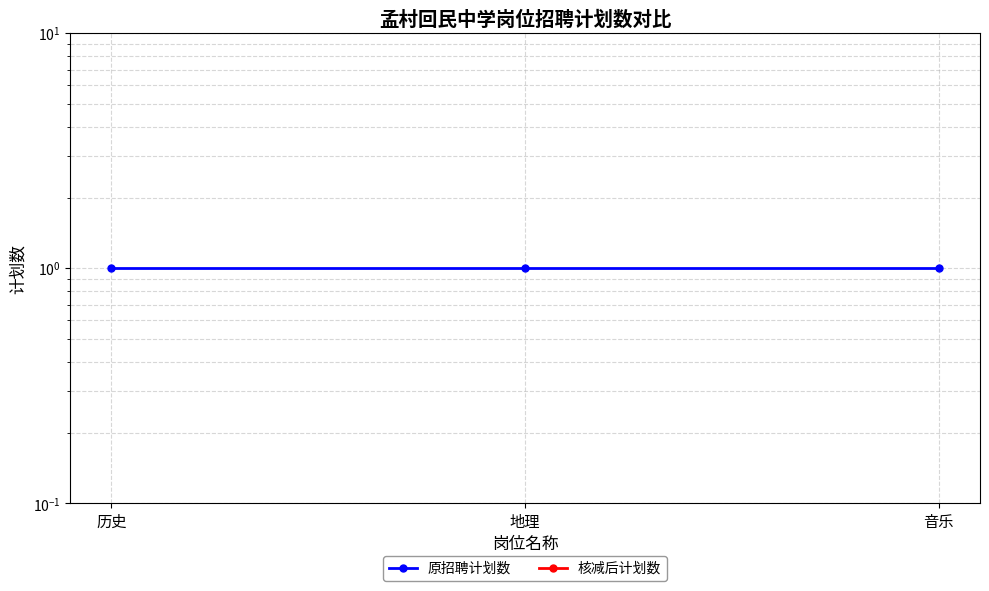

Reading left to right, list all the values displayed in this chart.

原招聘计划数: 1	1	1
核减后计划数: 0	0	0